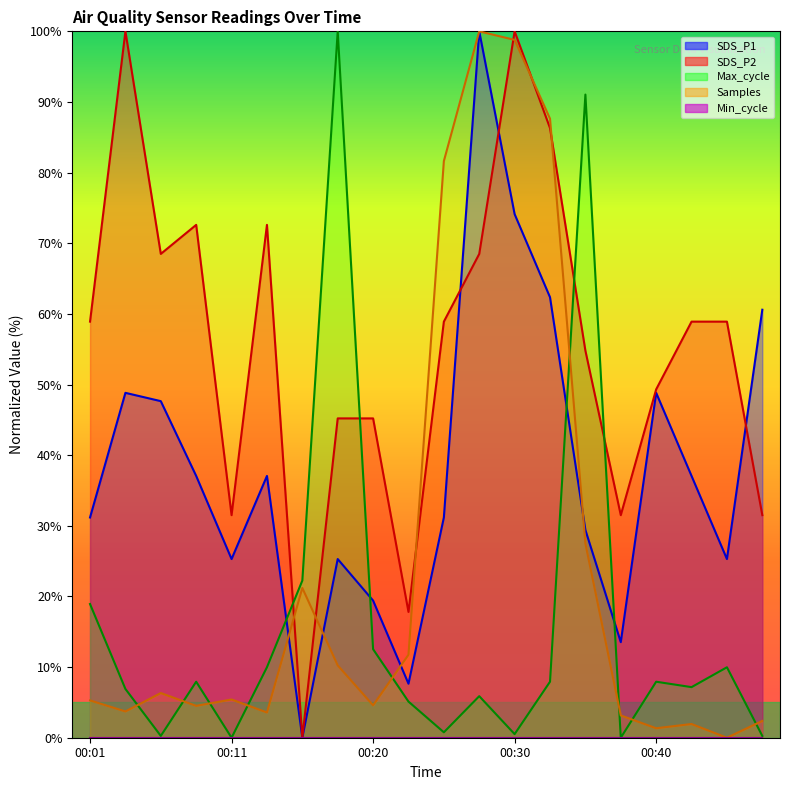

Which category has the highest value in the Samples series?

00:28